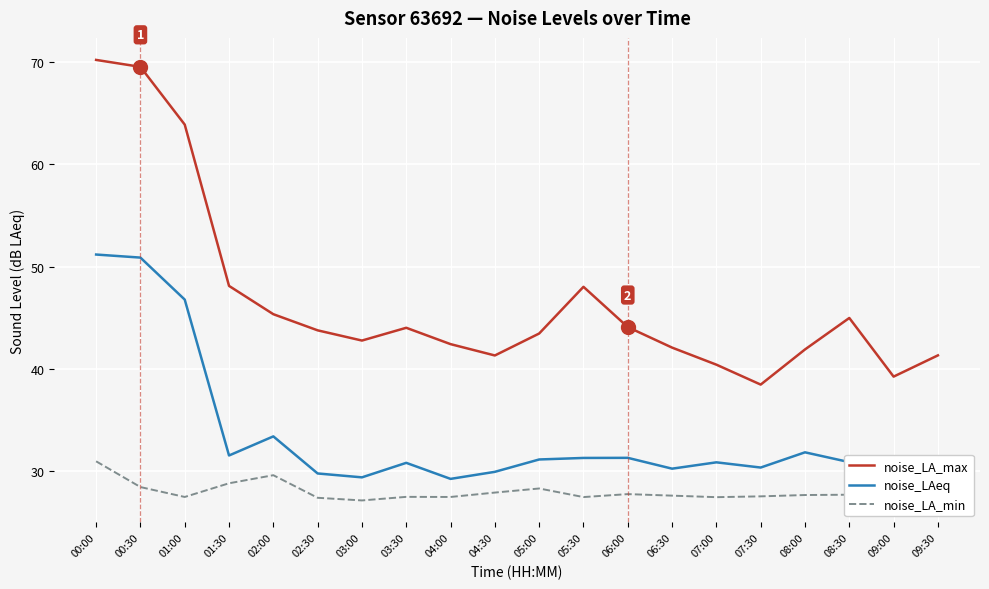

At which category does noise_LA_min reach its first local valley?

01:00